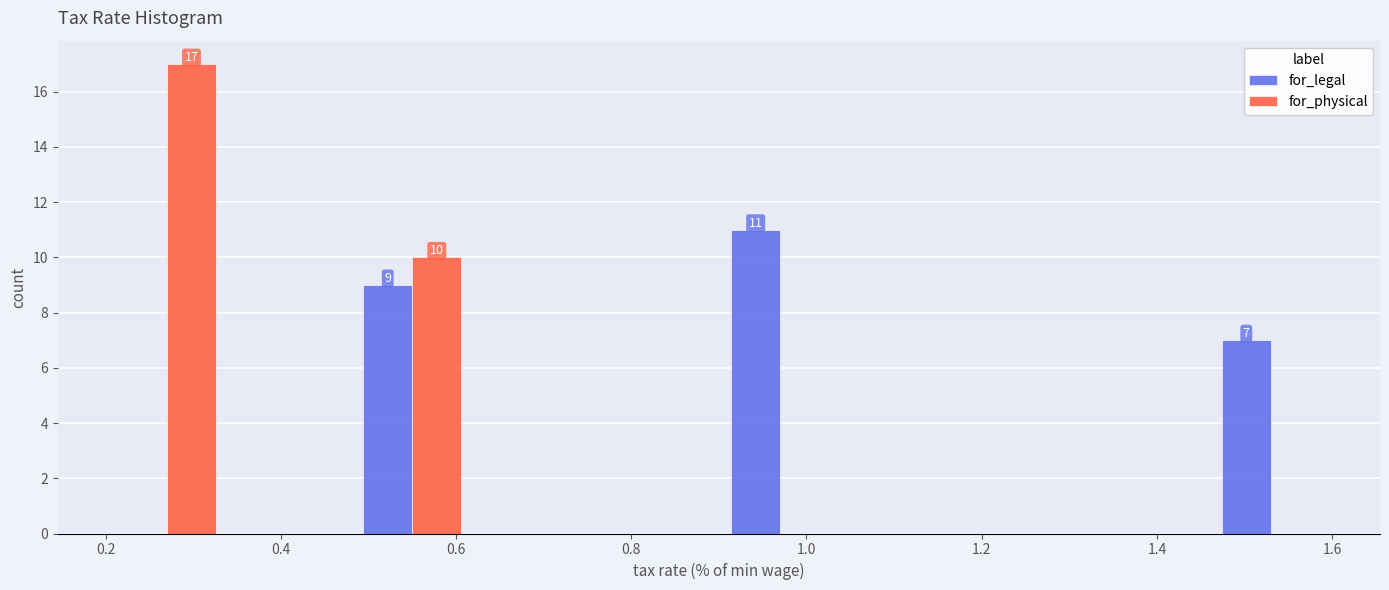

In the for_physical series, which range on the x-axis has the tallest bar?

0.20 to 0.34